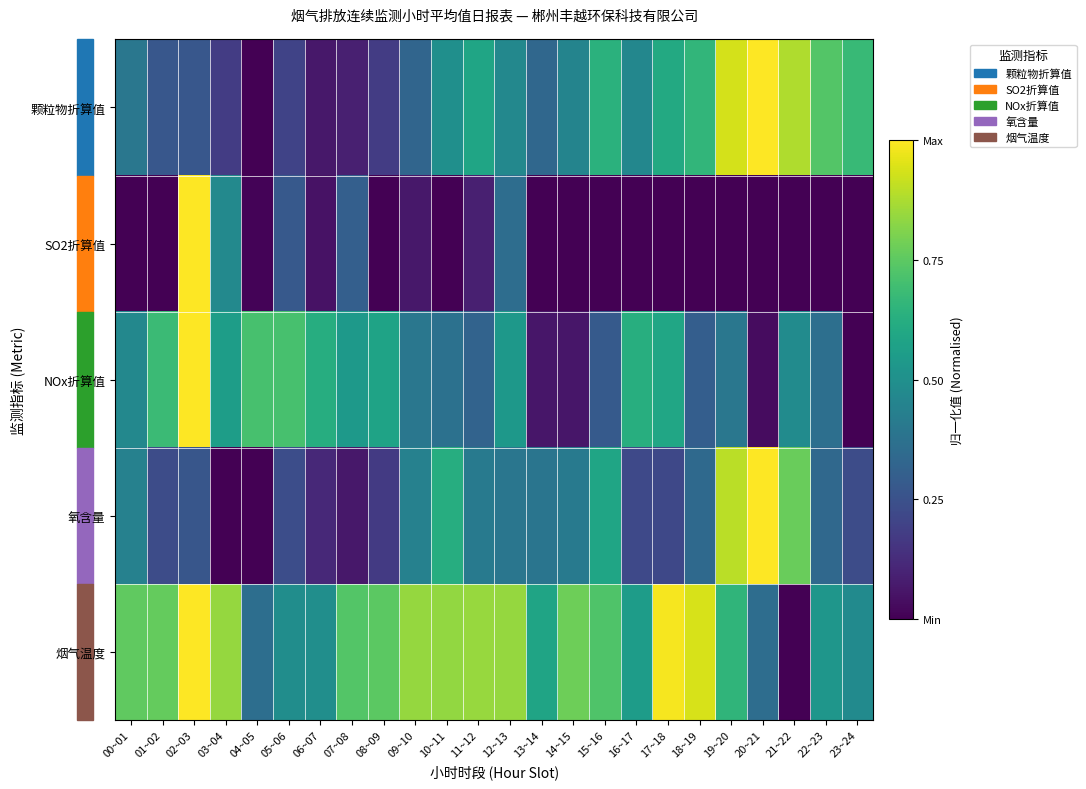

Reading right to left, what are all the values shown in this chart?

颗粒物折算值: 23~24=0.7	22~23=0.7	21~22=0.9	20~21=1.0	19~20=0.9	18~19=0.7	17~18=0.6	16~17=0.5	15~16=0.6	14~15=0.5	13~14=0.3	12~13=0.5	11~12=0.6	10~11=0.5	09~10=0.3	08~09=0.2	07~08=0.1	06~07=0.1	05~06=0.2	04~05=0.0	03~04=0.2	02~03=0.3	01~02=0.3	00~01=0.4
SO2折算值: 23~24=0.0	22~23=0.0	21~22=0.0	20~21=0.0	19~20=0.0	18~19=0.0	17~18=0.0	16~17=0.0	15~16=0.0	14~15=0.0	13~14=0.0	12~13=0.4	11~12=0.1	10~11=0.0	09~10=0.1	08~09=0.0	07~08=0.3	06~07=0.0	05~06=0.3	04~05=0.0	03~04=0.5	02~03=1.0	01~02=0.0	00~01=0.0
NOx折算值: 23~24=0.0	22~23=0.4	21~22=0.5	20~21=0.0	19~20=0.4	18~19=0.3	17~18=0.6	16~17=0.6	15~16=0.3	14~15=0.1	13~14=0.1	12~13=0.5	11~12=0.3	10~11=0.4	09~10=0.4	08~09=0.6	07~08=0.5	06~07=0.6	05~06=0.7	04~05=0.7	03~04=0.6	02~03=1.0	01~02=0.7	00~01=0.5
氧含量: 23~24=0.2	22~23=0.3	21~22=0.8	20~21=1.0	19~20=0.9	18~19=0.3	17~18=0.2	16~17=0.2	15~16=0.6	14~15=0.4	13~14=0.4	12~13=0.4	11~12=0.4	10~11=0.6	09~10=0.4	08~09=0.2	07~08=0.1	06~07=0.1	05~06=0.2	04~05=0.0	03~04=0.0	02~03=0.3	01~02=0.2	00~01=0.4
烟气温度: 23~24=0.5	22~23=0.5	21~22=0.0	20~21=0.4	19~20=0.7	18~19=0.9	17~18=1.0	16~17=0.6	15~16=0.7	14~15=0.8	13~14=0.6	12~13=0.8	11~12=0.8	10~11=0.8	09~10=0.8	08~09=0.7	07~08=0.7	06~07=0.5	05~06=0.5	04~05=0.4	03~04=0.8	02~03=1.0	01~02=0.8	00~01=0.8